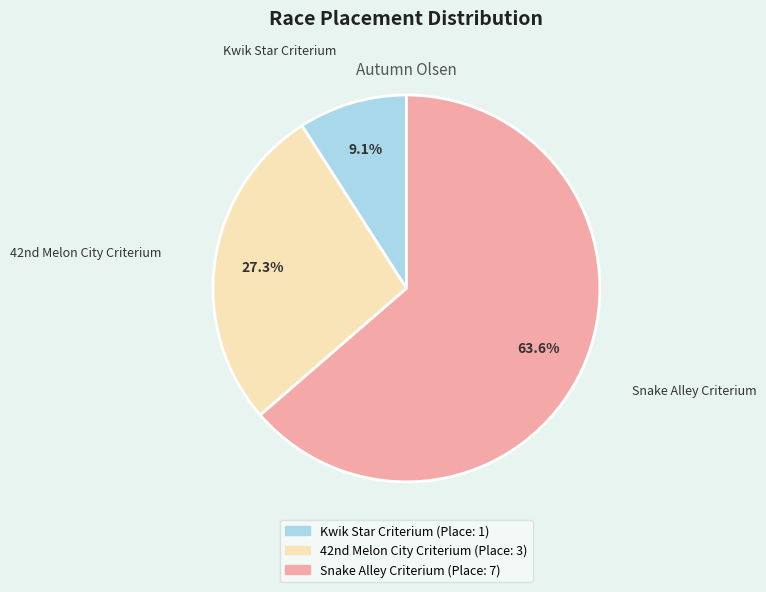

How many slices are in this pie chart?

3